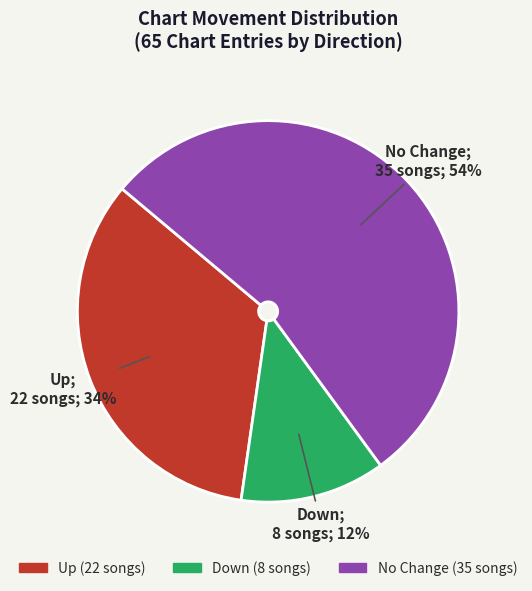

Does any single category account for the majority?

Yes